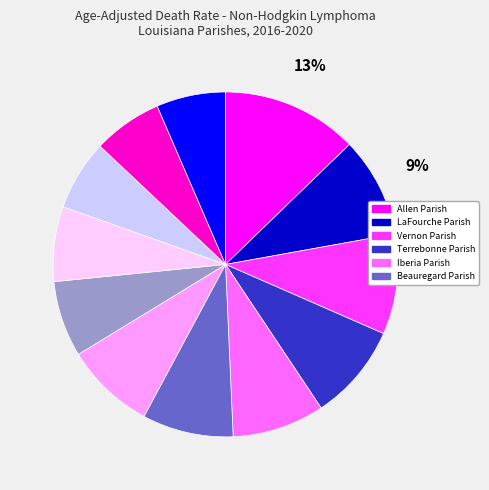

Does any single category account for the majority?

No